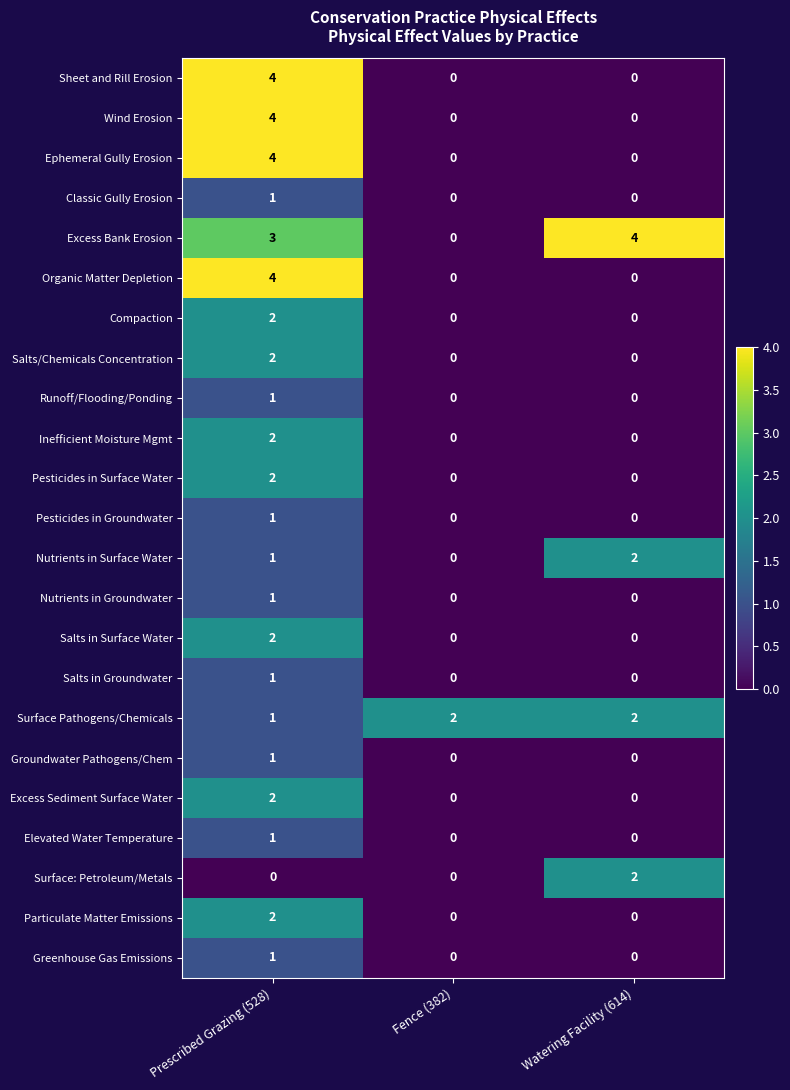

What is the maximum value shown in the chart?

4